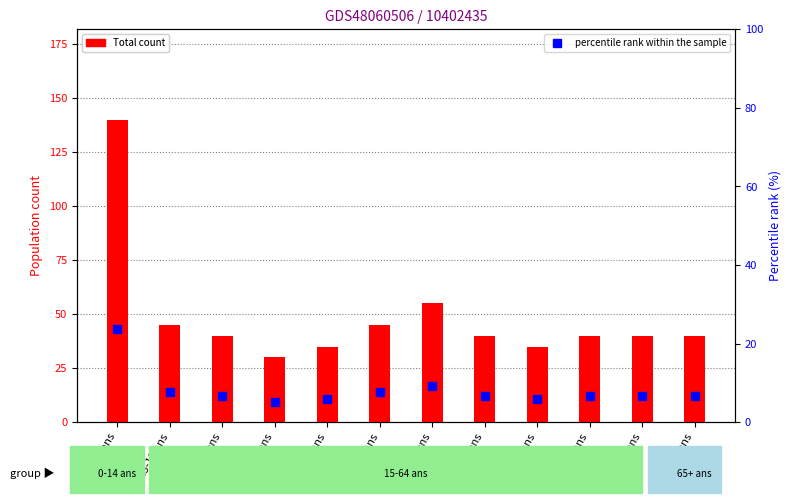

What is the value of the percentile rank within the sample bar at the 2nd from the left?

7.6